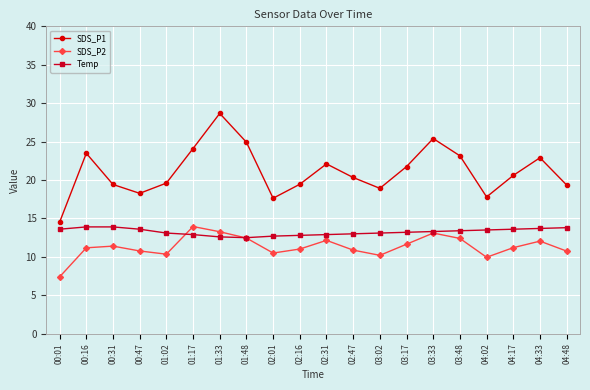

Which series has the largest total across all categories?

SDS_P1